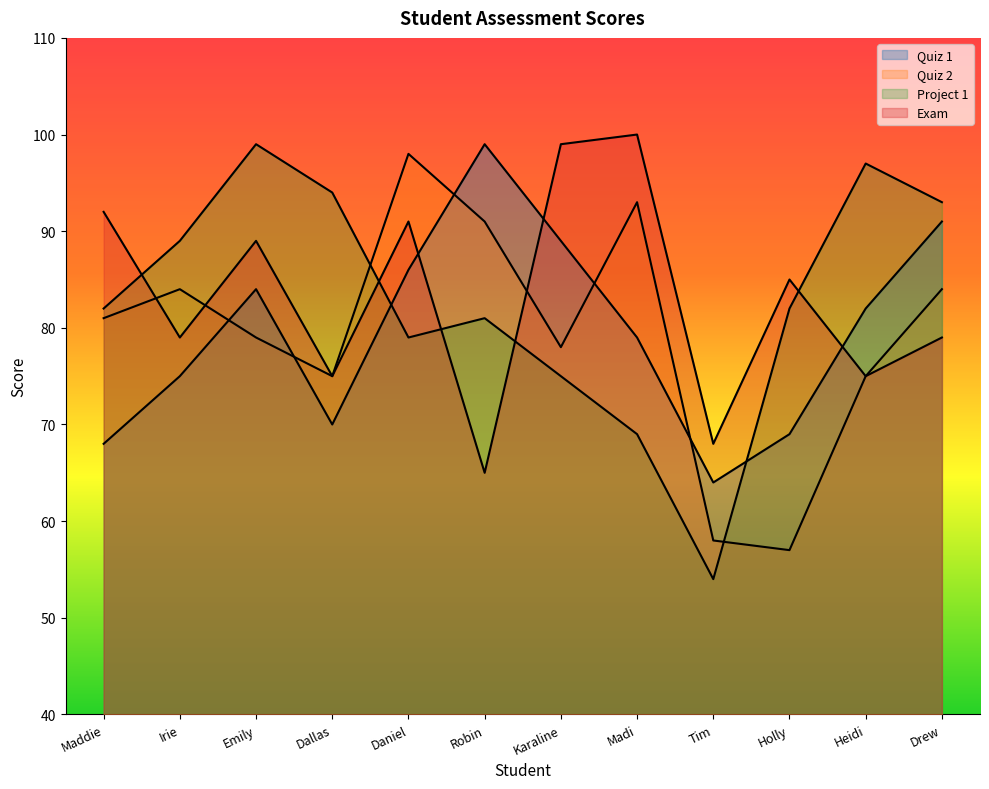

Read the Exam value at Daniel, to the nearest 5.

90